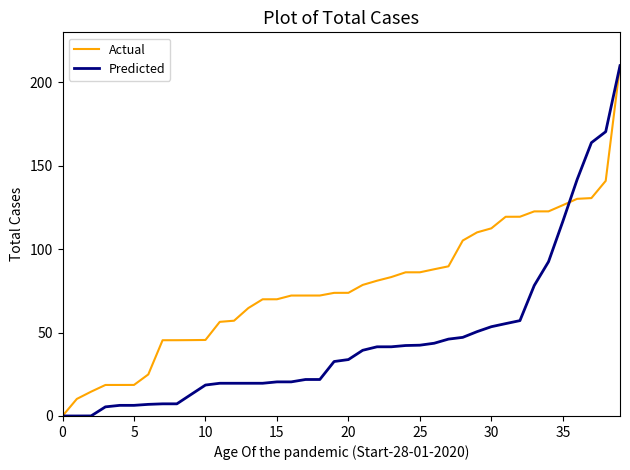

What is the greatest value displayed?

210.0